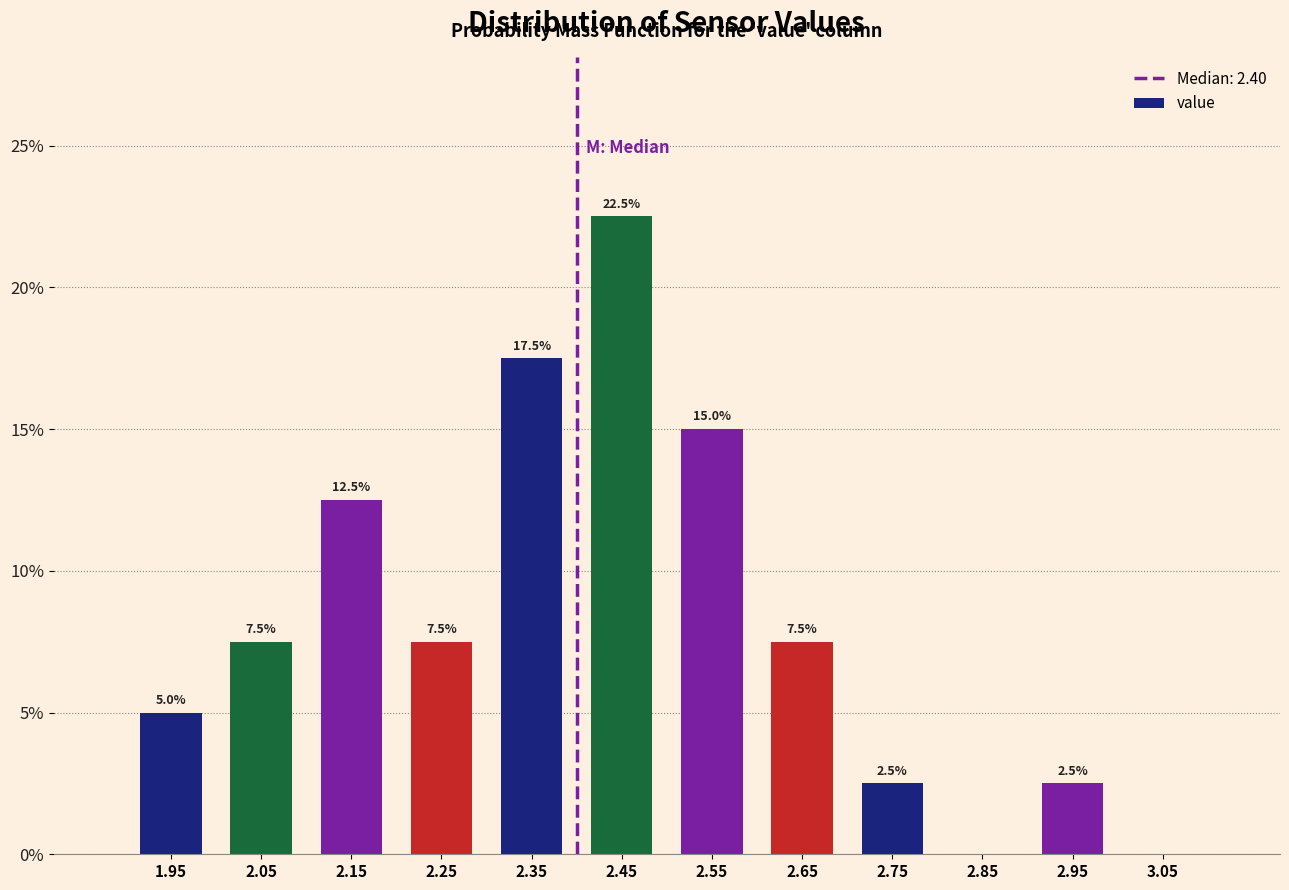

Which range on the x-axis has the tallest bar?

2.4 to 2.5